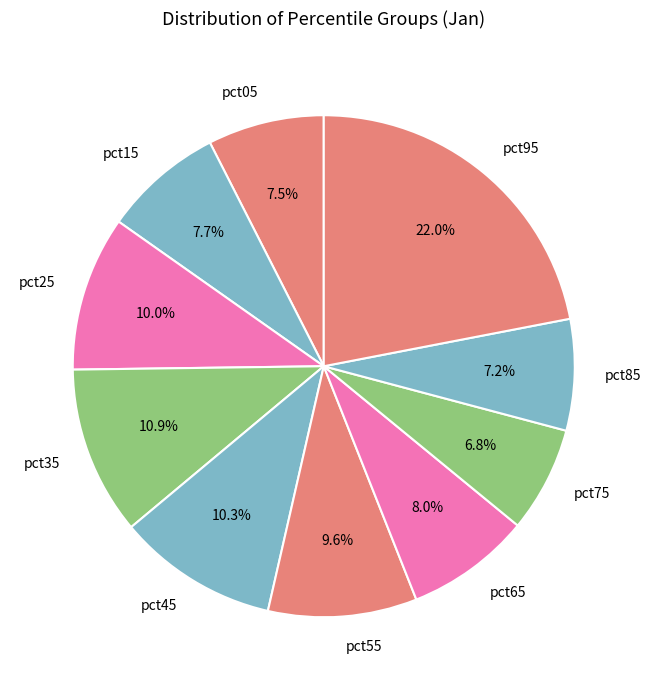

To the nearest percent, what percentage of the pie is pct75?

7%